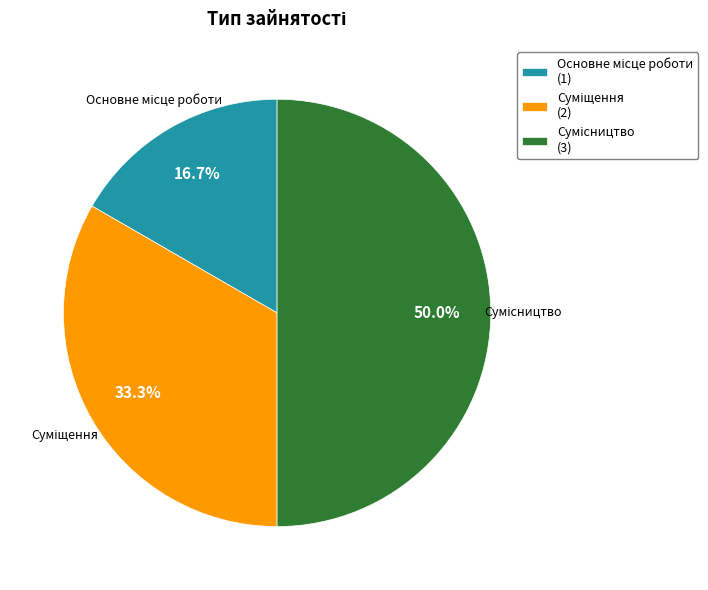

Do Сумісництво and Суміщення together represent more than half of the pie?

Yes